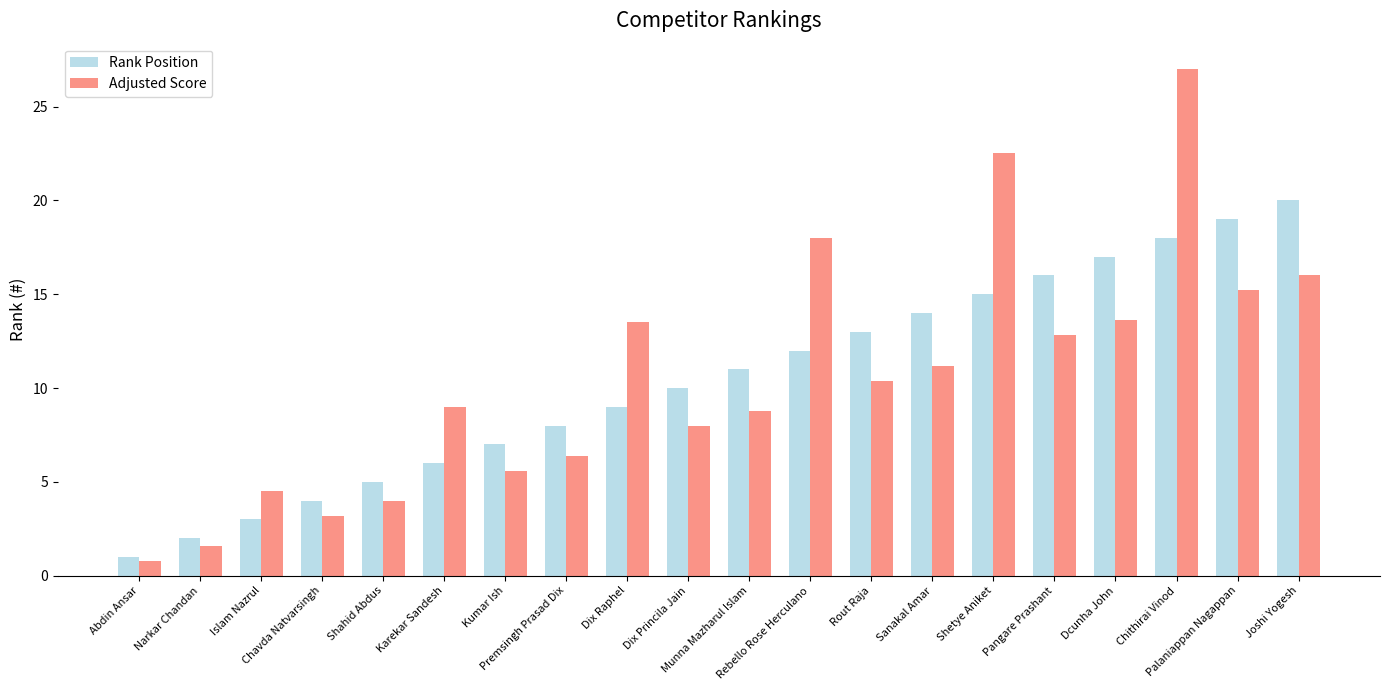

Which series has the largest range (max minus min)?

Adjusted Score